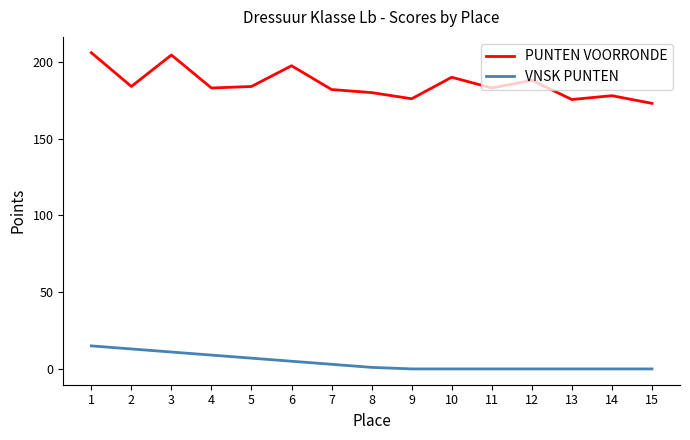

The value of VNSK PUNTEN at 4 is 9.0. True or false?

True